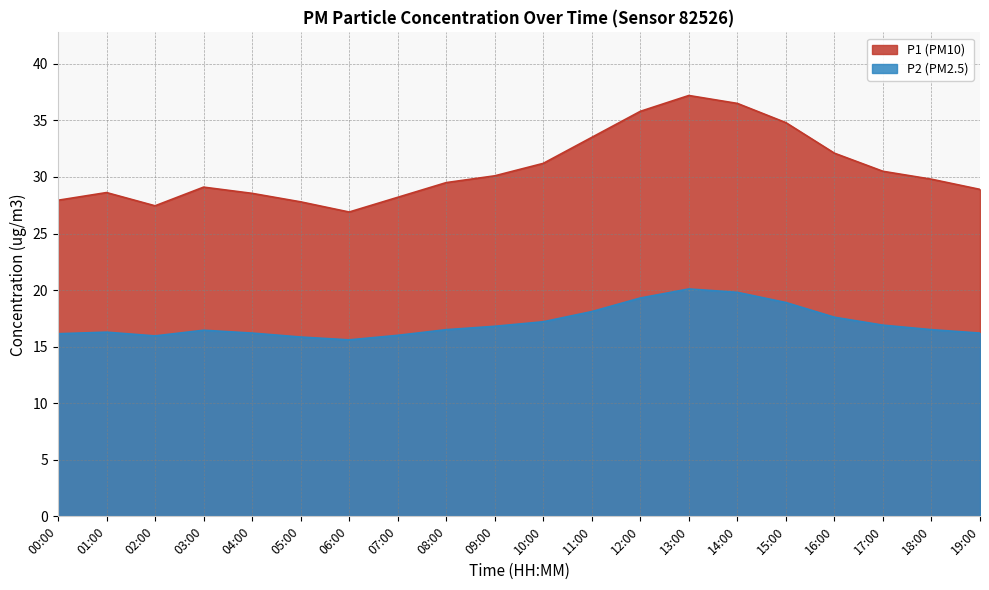

How many lines are shown in the chart?

2